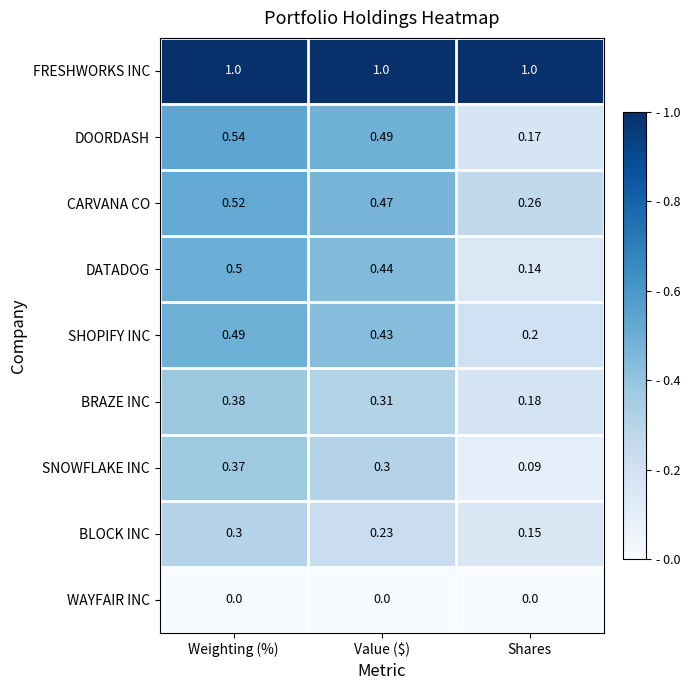

At which category is the sum across all series the highest?

Weighting (%)